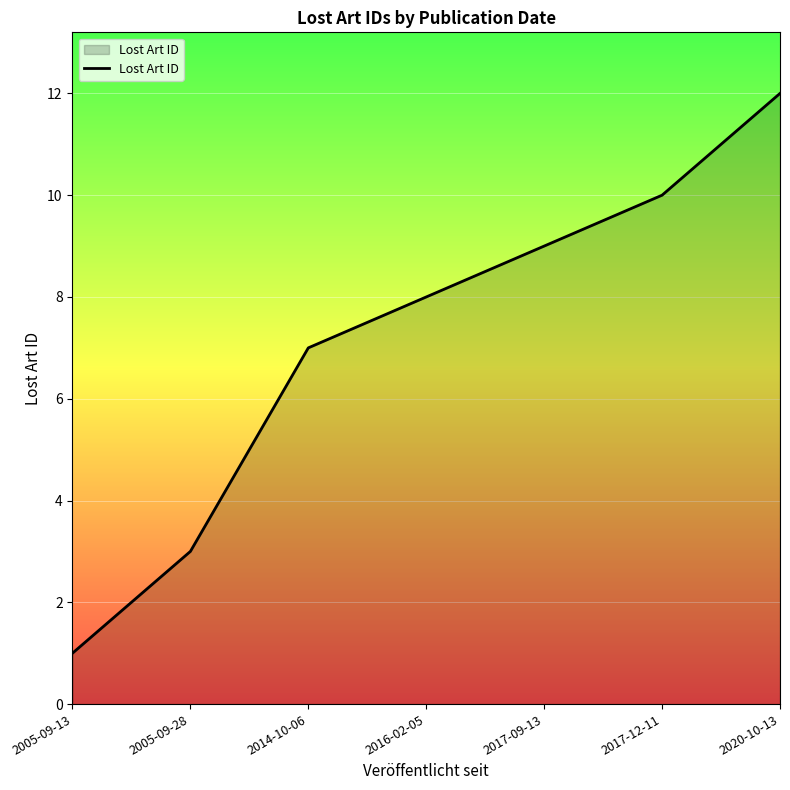

How many categories are shown in the chart?

7